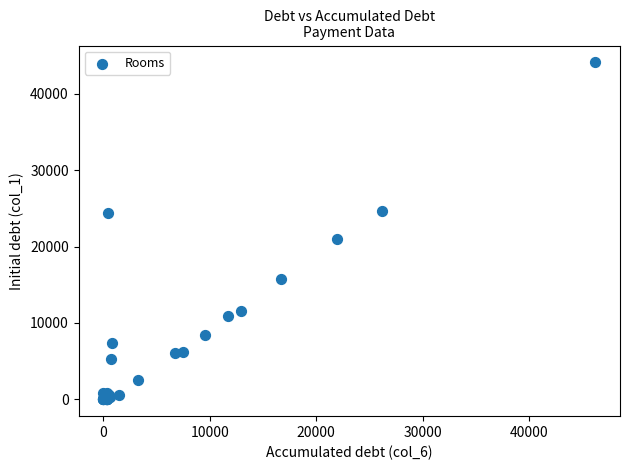

What Y value in the scatter plot is closest to 22057?

20987.7